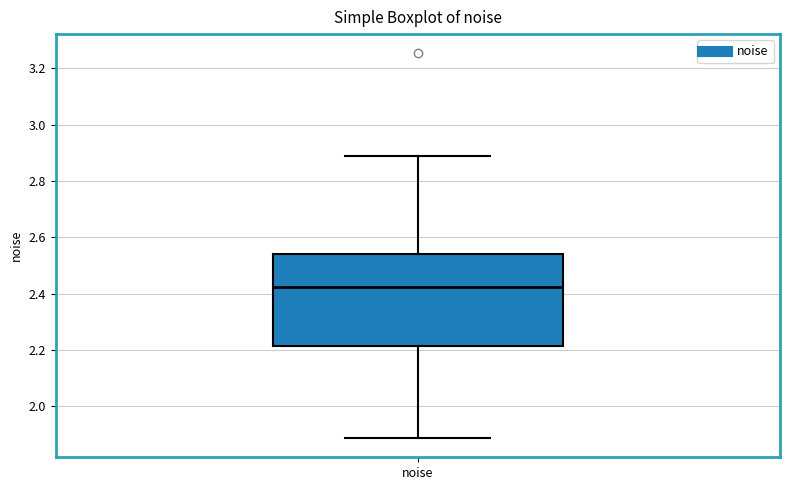

Where does the upper whisker of the box for noise end on the y-axis? The values are not printed on the chart, so give them approximately, as read against the axis.

2.90